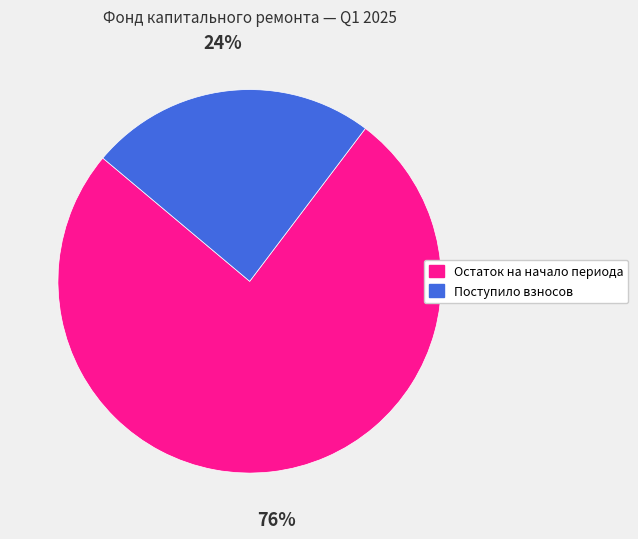

Is there a majority slice in this chart?

Yes